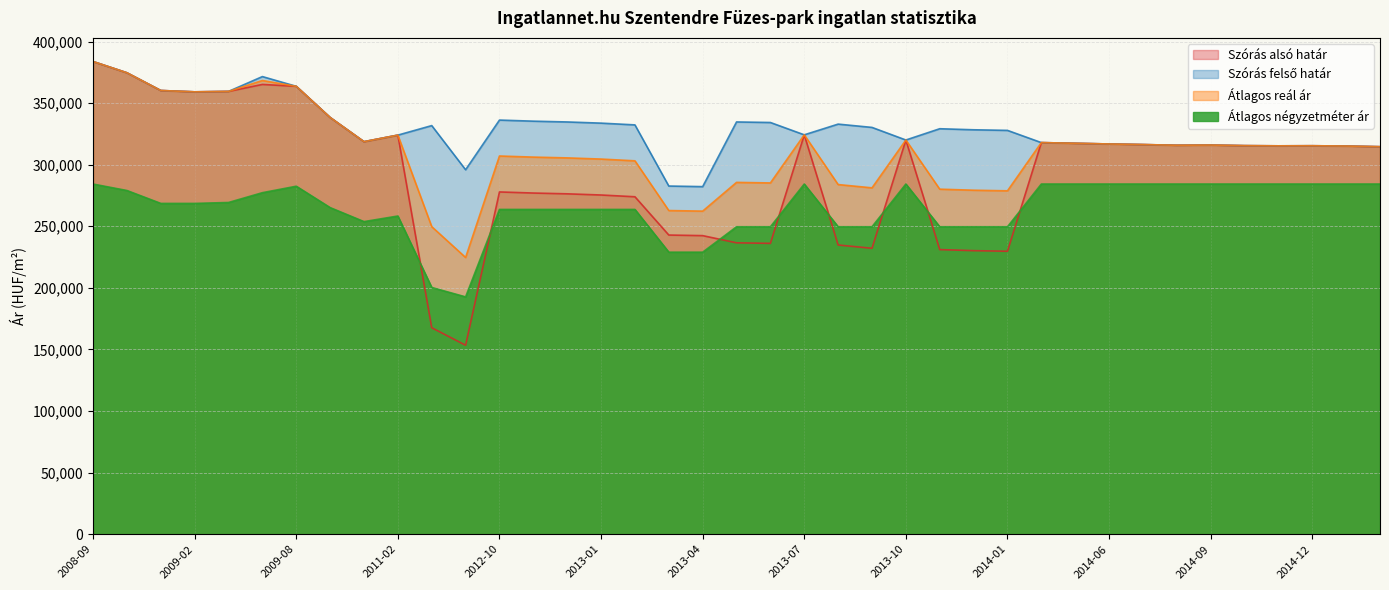

Does the chart have visible grid lines?

Yes